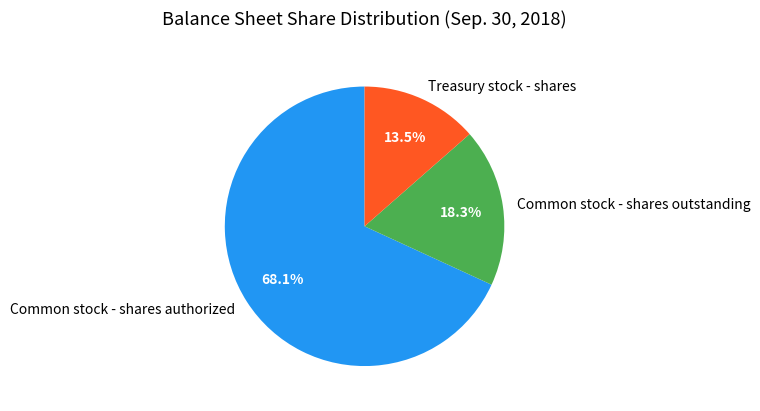

What is the ratio of the value at Common stock - shares outstanding to the value at Treasury stock - shares?

1.4